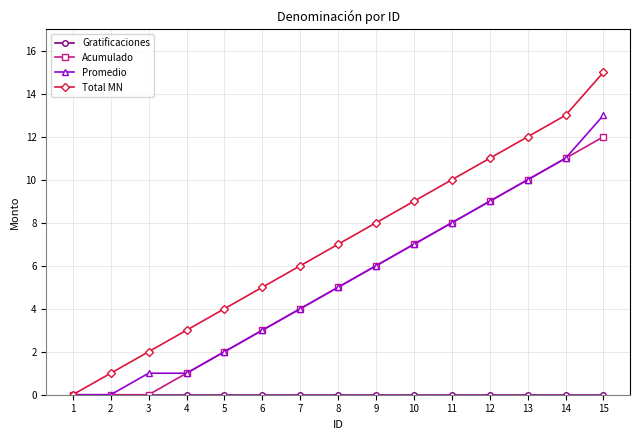

Which series changed the most between 1 and 5?

Total MN